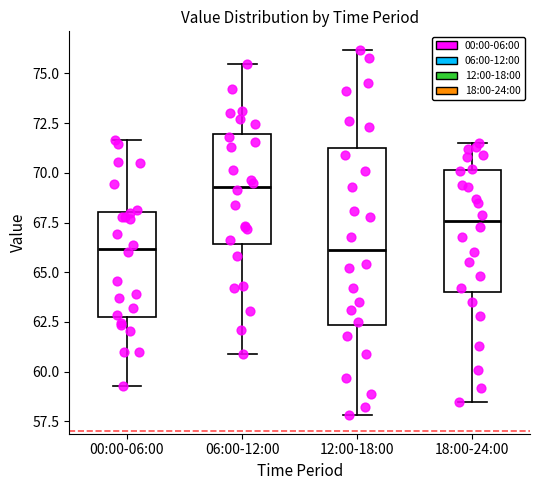

Reading left to right, transcribe this box plot: for each box, give where its median line is, the range the box spans, and where its two whiskers end, as read against the y-axis. The values are not printed on the chart, so give them approximately, as read against the axis.

00:00-06:00: median 66.0, box 63.0 to 68.0, whiskers 59.5 to 71.5
06:00-12:00: median 69.5, box 66.5 to 72.0, whiskers 61.0 to 75.5
12:00-18:00: median 66.0, box 62.5 to 71.5, whiskers 58.0 to 76.0
18:00-24:00: median 67.5, box 64.0 to 70.0, whiskers 58.5 to 71.5